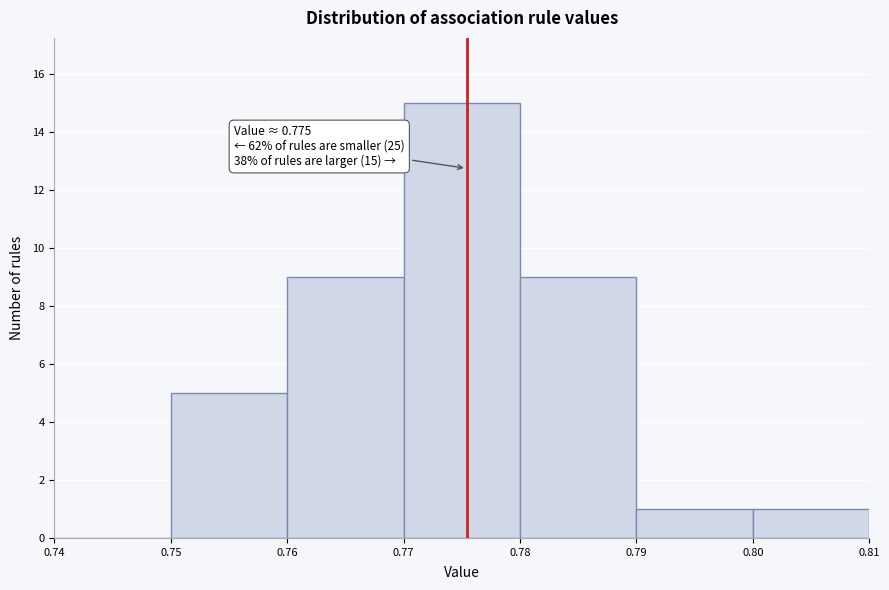

Which range on the x-axis has the tallest bar?

0.77 to 0.78